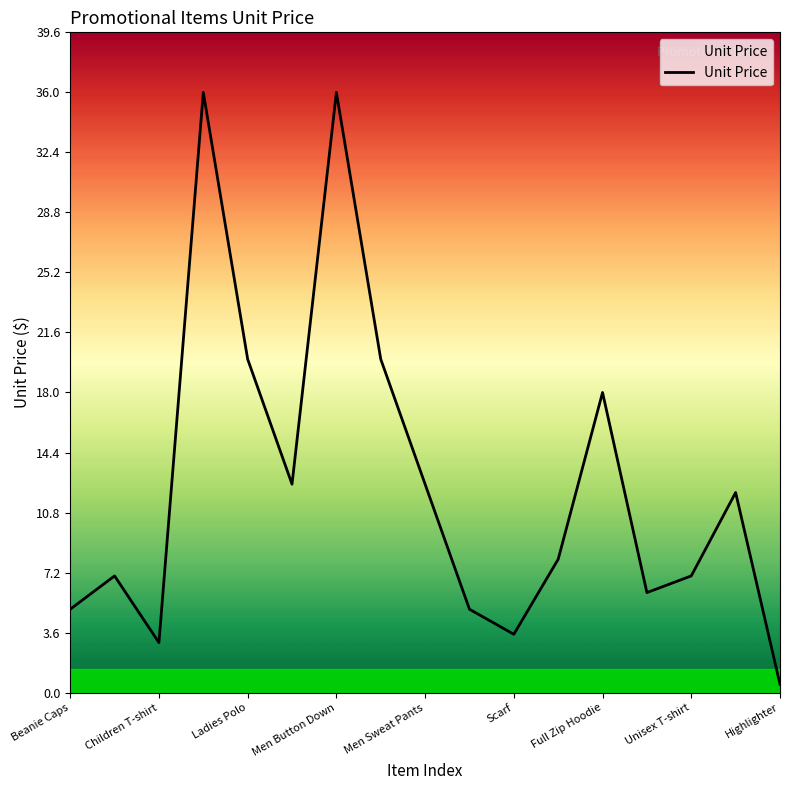

What is the difference between the maximum and minimum values?

35.5